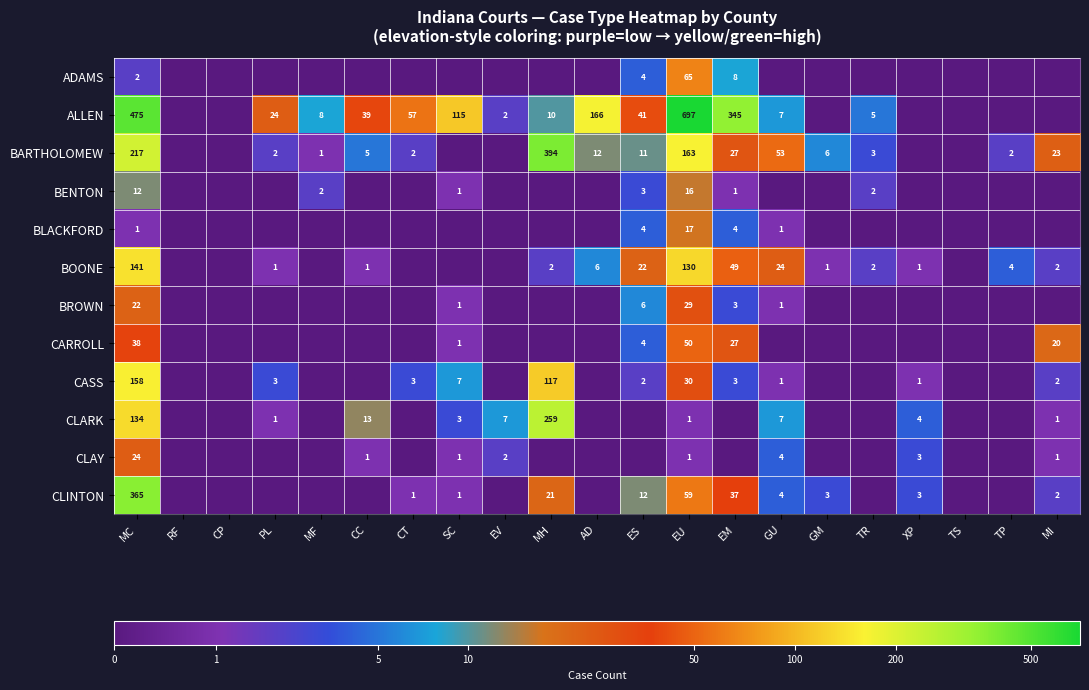

Rank the series at MC from lowest to highest value.

BLACKFORD, ADAMS, BENTON, BROWN, CLAY, CARROLL, CLARK, BOONE, CASS, BARTHOLOMEW, CLINTON, ALLEN